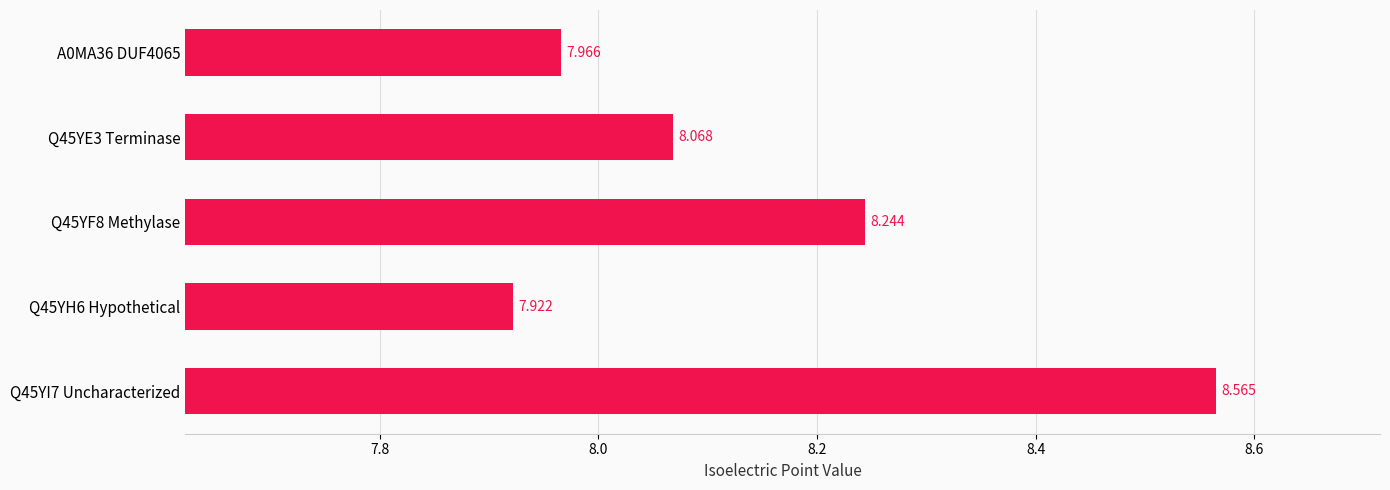

How many data points are less than 8?

2